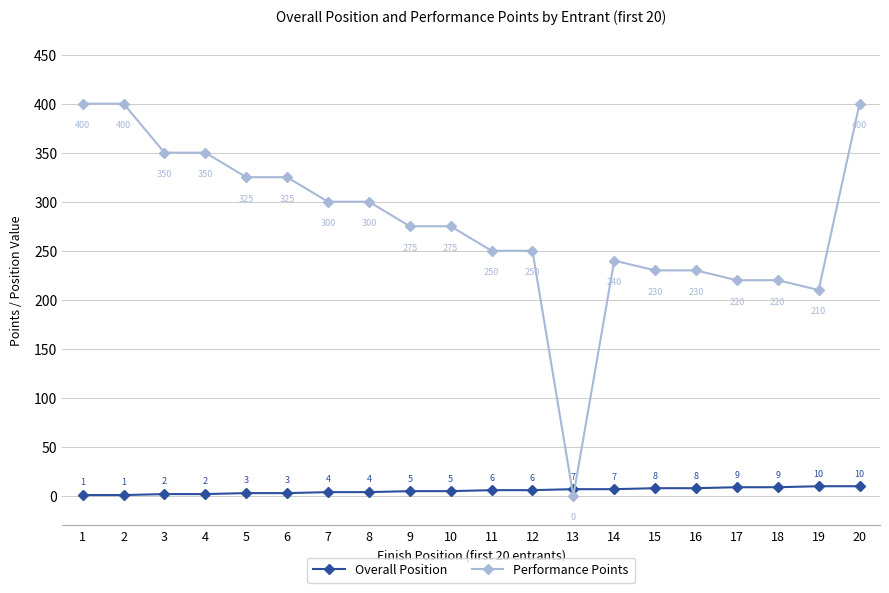

How many intersections are there between Overall Position and Performance Points?

2